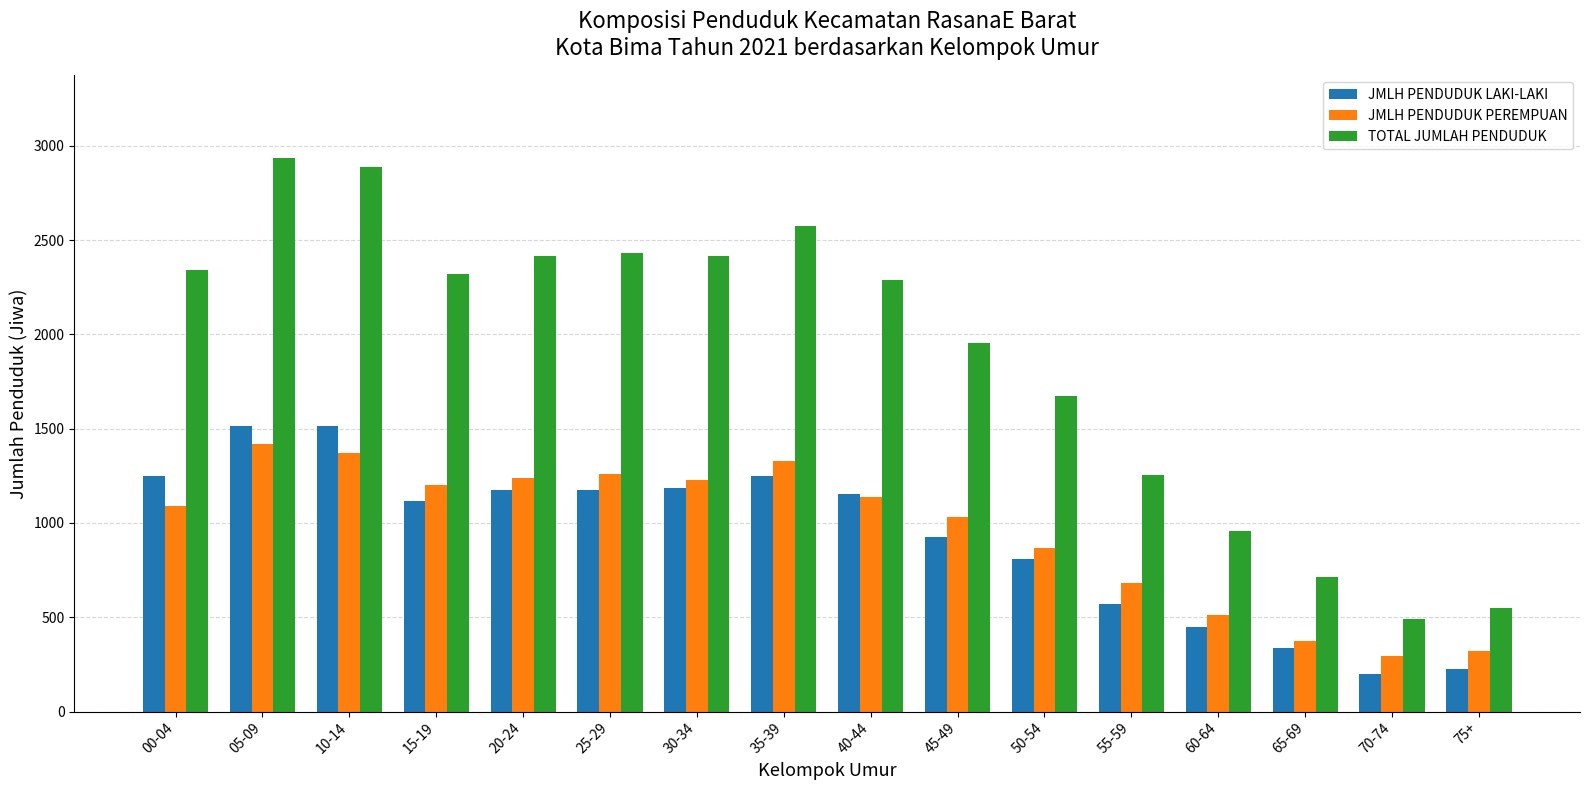

True or false: JMLH PENDUDUK PEREMPUAN has a value of 1326 at 35-39.

True